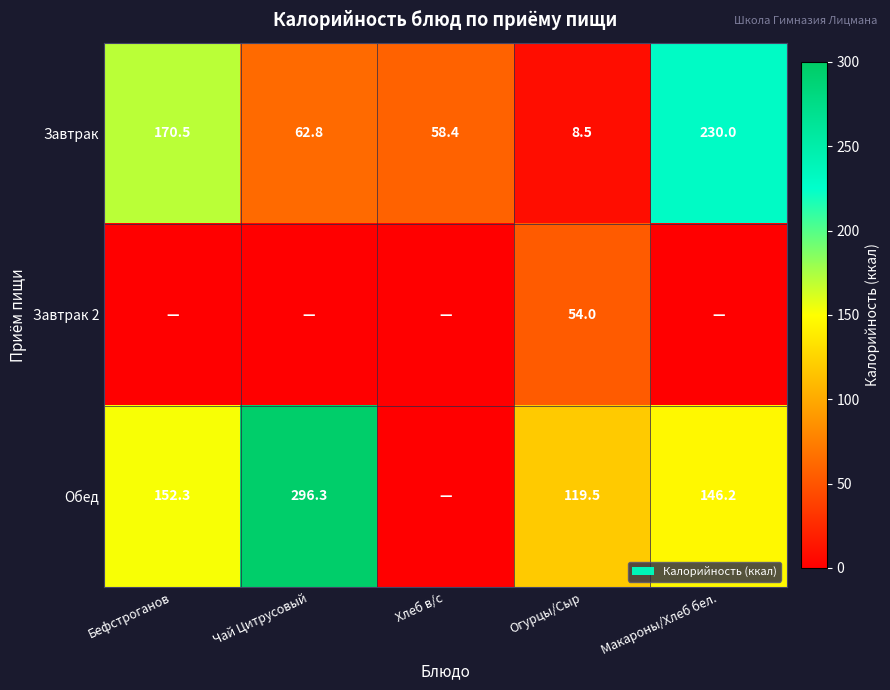

What is the maximum value shown in the chart?

296.3